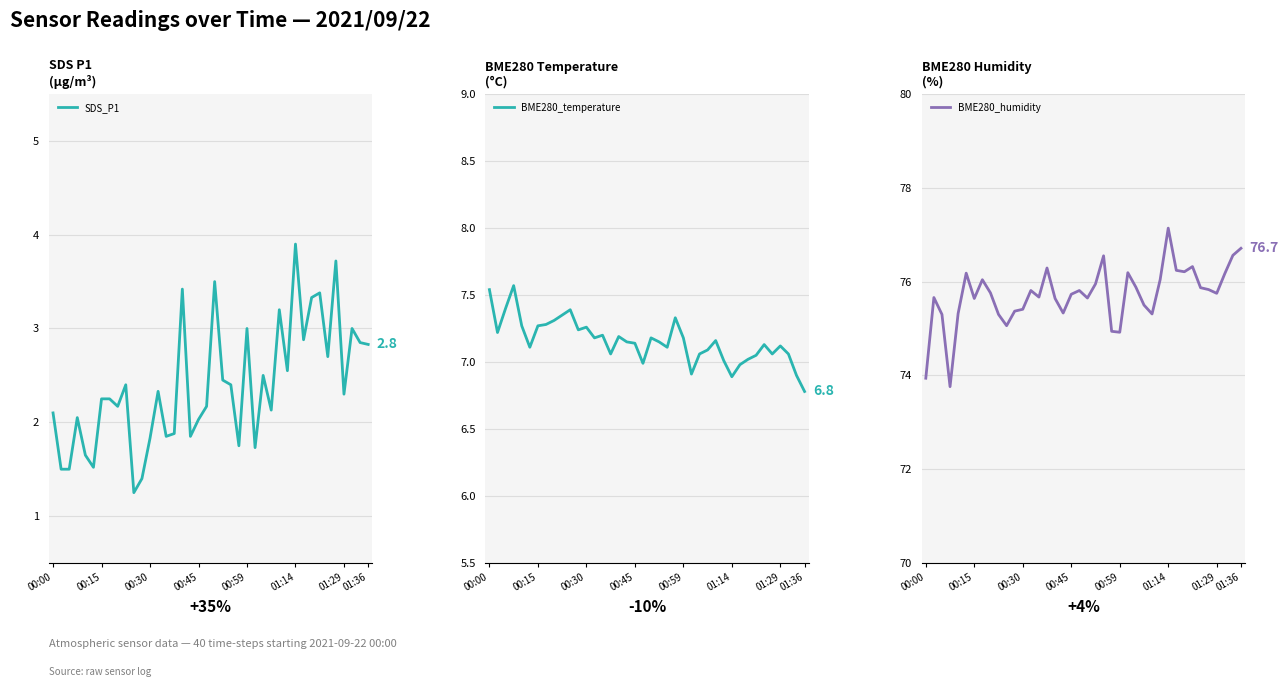

True or false: BME280_humidity and SDS_P1 cross at least once.

False